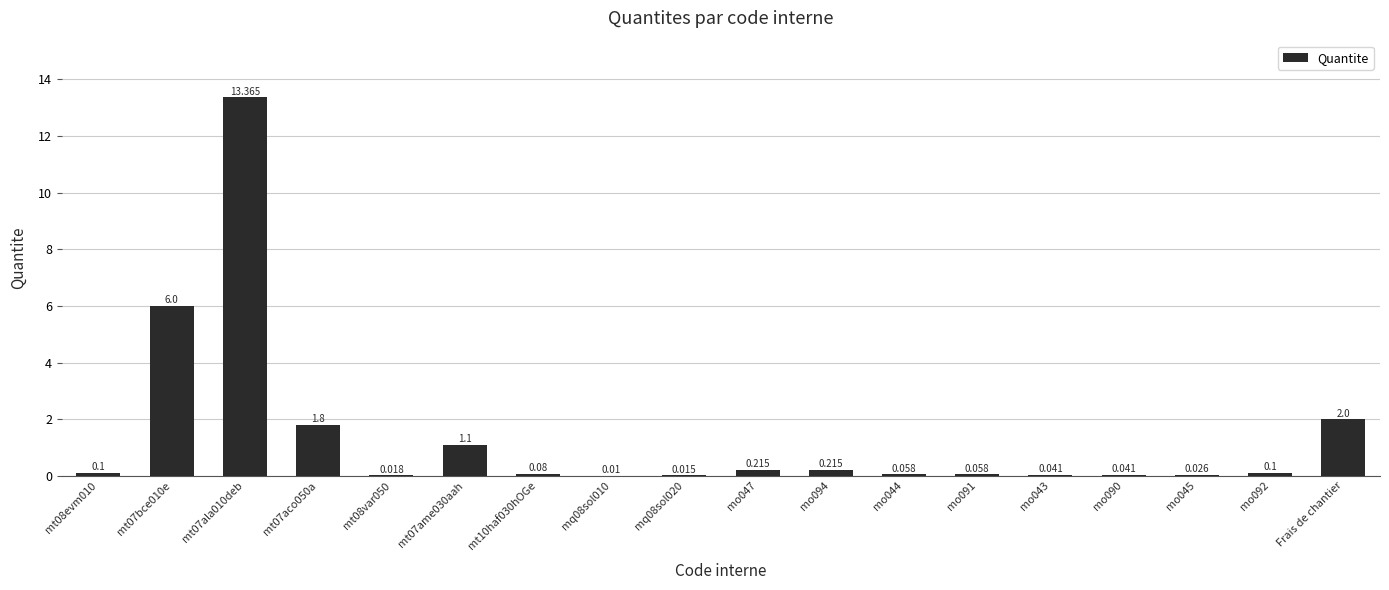

Count the number of categories in the chart.

18